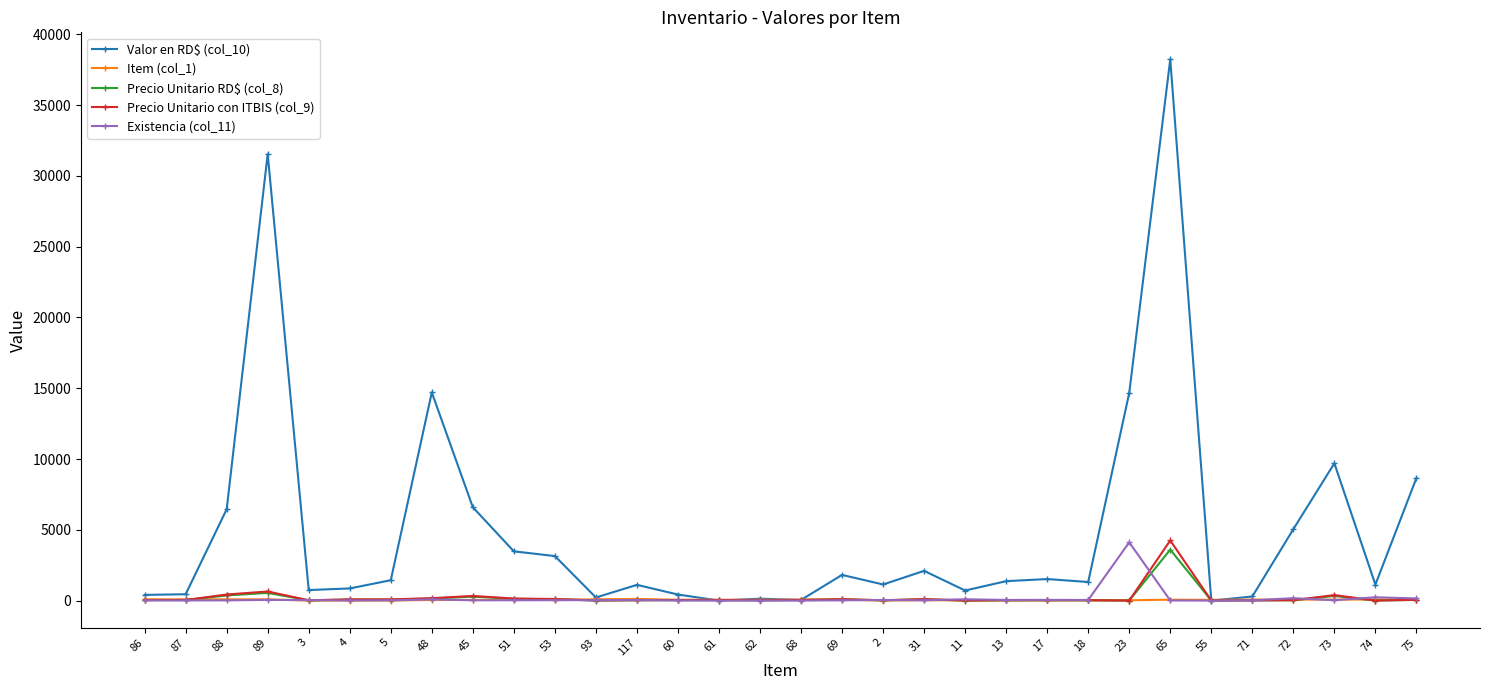

True or false: Precio Unitario con ITBIS (col_9) has more than 1 interior local peaks.

True